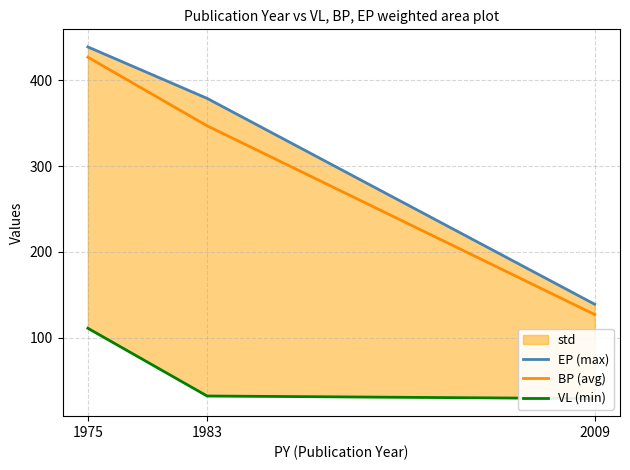

At which category is the sum across all series the highest?

1975